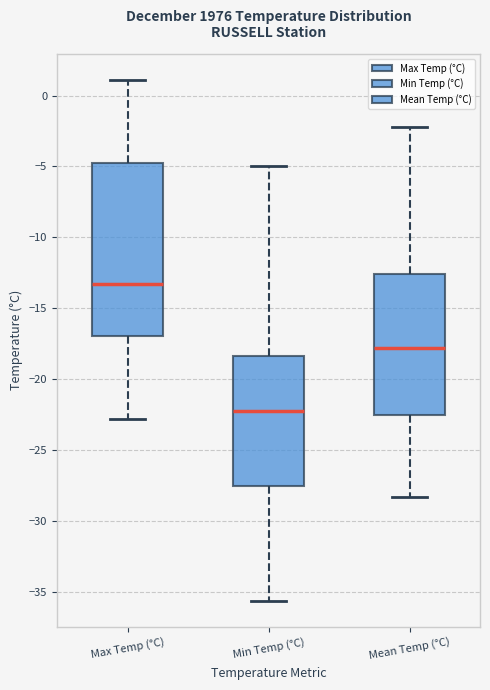

Reading left to right, transcribe this box plot: for each box, give where its median line is, the range the box spans, and where its two whiskers end, as read against the y-axis. The values are not printed on the chart, so give them approximately, as read against the axis.

Max Temp (°C): median -13.5, box -17.0 to -4.5, whiskers -23.0 to 1.0
Min Temp (°C): median -22.0, box -27.5 to -18.5, whiskers -35.5 to -5.0
Mean Temp (°C): median -18.0, box -22.5 to -12.5, whiskers -28.5 to -2.0